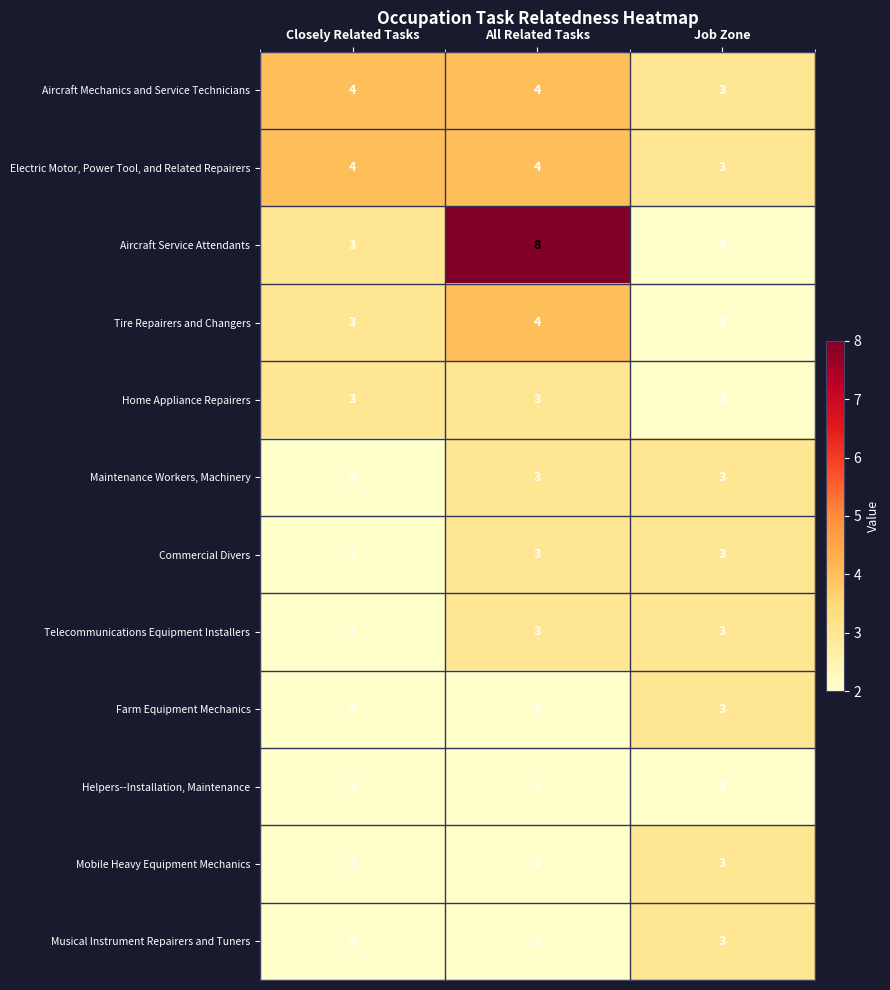

Which series has the largest range (max minus min)?

Aircraft Service Attendants